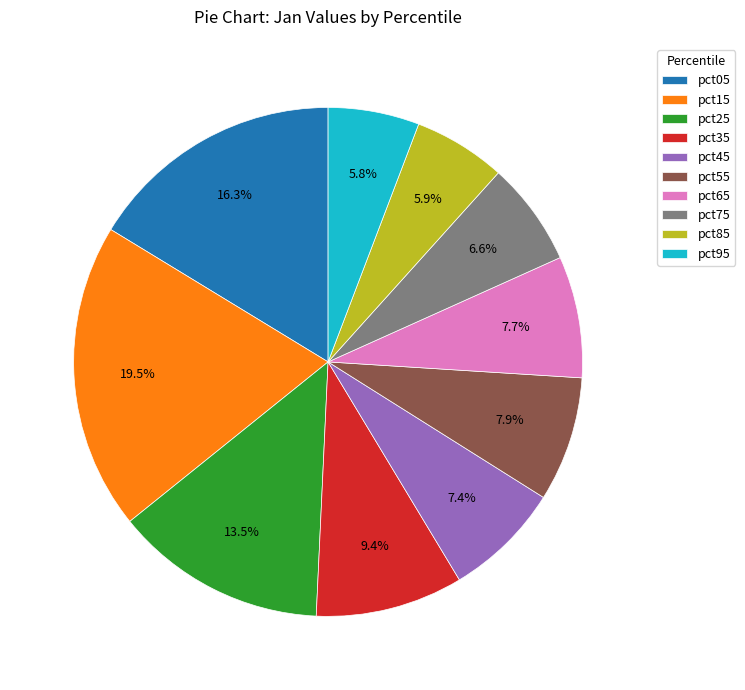

The pct75 slice represents 7% of the pie. True or false?

True